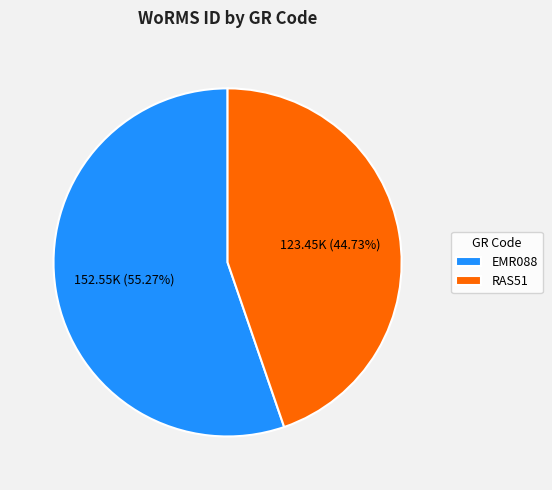

To the nearest percent, what percentage of the pie is RAS51?

45%